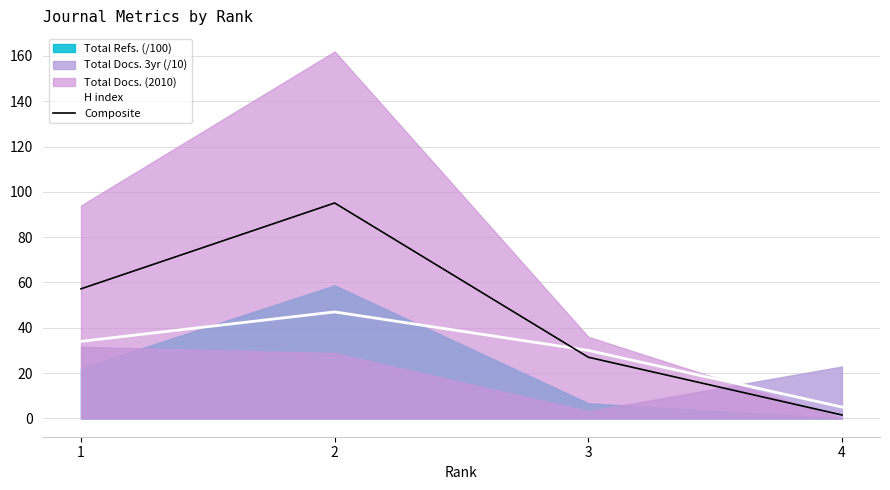

What is the value of the Composite point at the 2nd from the left?

95.1